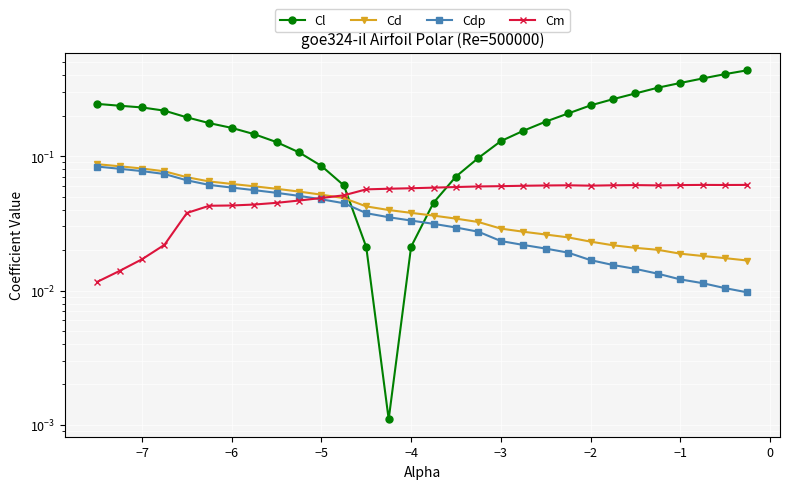

How many Cdp values are between 0 and 1?

30